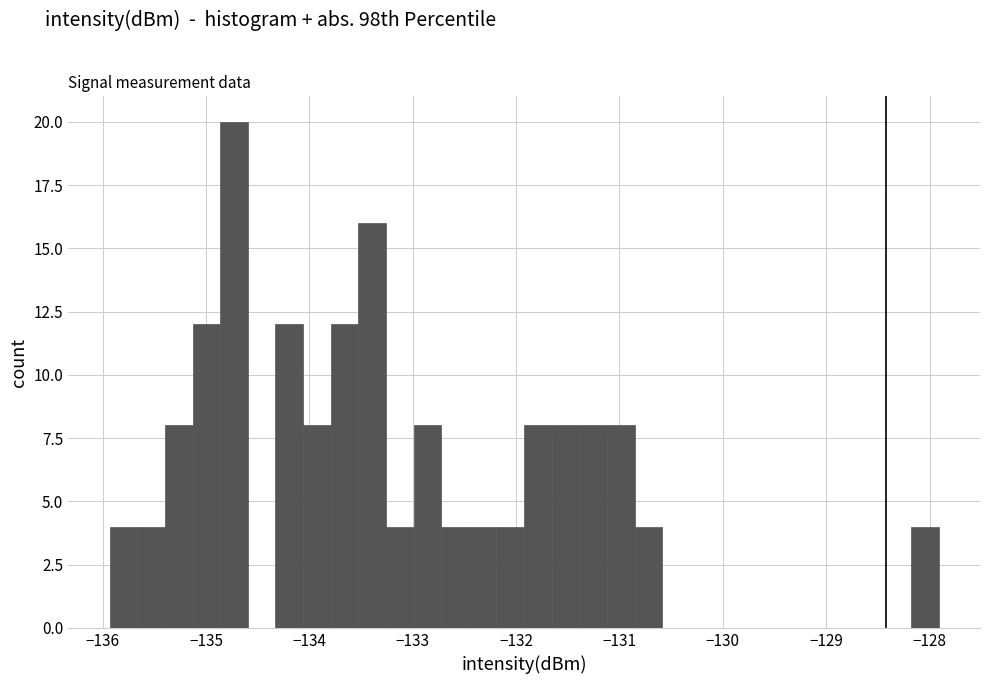

Read against the x-axis, roughly where is the centre of the tallest bar?

-134.7